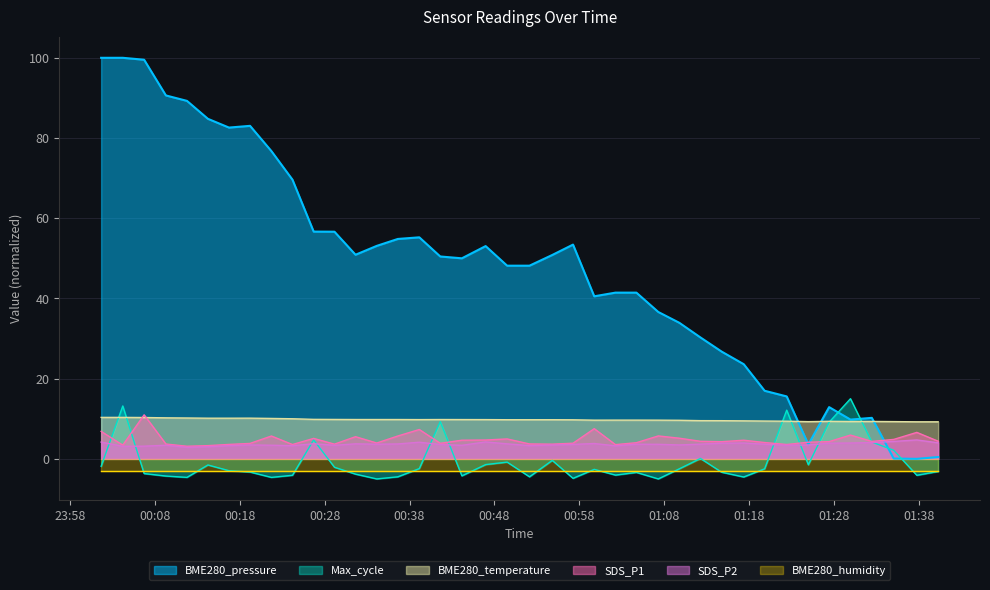

List the labels in order of BME280_temperature value, largest first.

2023/10/12 00:01:39, 2023/10/12 00:04:12, 2023/10/12 00:06:43, 2023/10/12 00:09:17, 2023/10/12 00:11:46, 2023/10/12 00:19:12, 2023/10/12 00:14:14, 2023/10/12 00:16:43, 2023/10/12 00:21:43, 2023/10/12 00:24:12, 2023/10/12 00:26:42, 2023/10/12 00:29:09, 2023/10/12 00:31:38, 2023/10/12 00:34:08, 2023/10/12 00:36:37, 2023/10/12 00:41:37, 2023/10/12 00:44:10, 2023/10/12 00:39:09, 2023/10/12 00:46:58, 2023/10/12 00:49:30, 2023/10/12 00:52:08, 2023/10/12 00:54:49, 2023/10/12 00:57:16, 2023/10/12 01:02:16, 2023/10/12 01:04:44, 2023/10/12 00:59:46, 2023/10/12 01:07:19, 2023/10/12 01:09:48, 2023/10/12 01:12:17, 2023/10/12 01:14:47, 2023/10/12 01:17:23, 2023/10/12 01:19:51, 2023/10/12 01:22:27, 2023/10/12 01:27:27, 2023/10/12 01:32:29, 2023/10/12 01:29:58, 2023/10/12 01:35:04, 2023/10/12 01:25:00, 2023/10/12 01:37:47, 2023/10/12 01:40:18